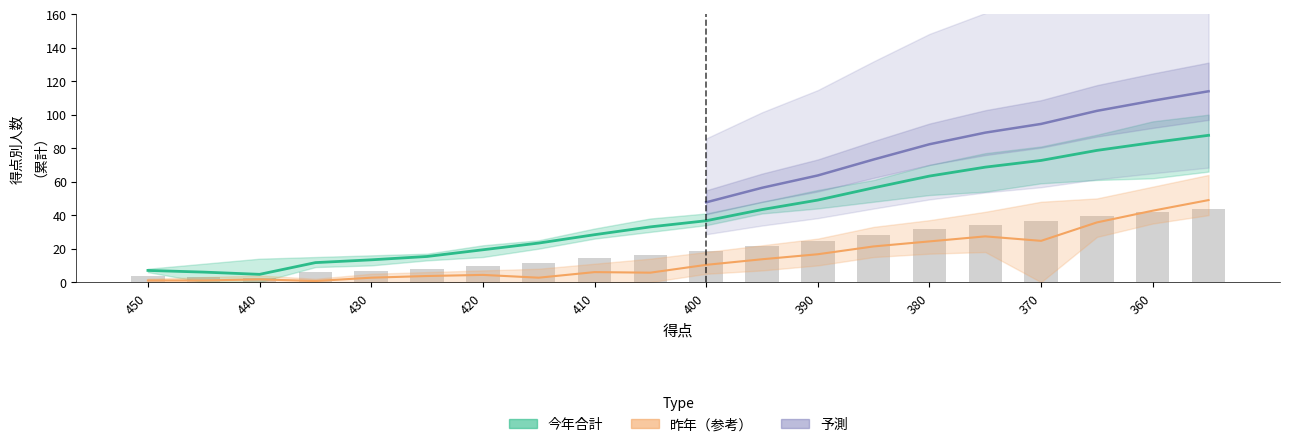

How many data points in 企業情報_今年 are above 36?

10